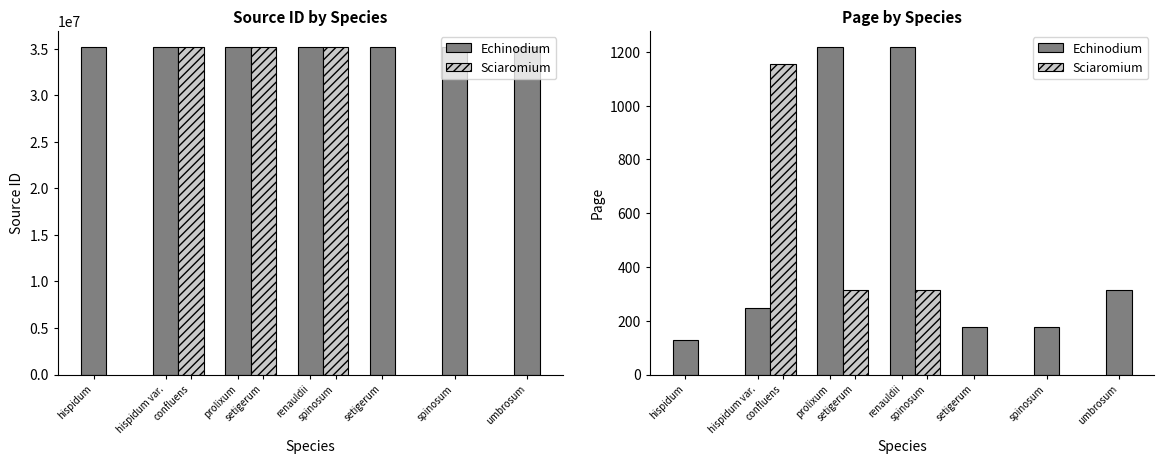

Which series has the largest range (max minus min)?

Sciaromium